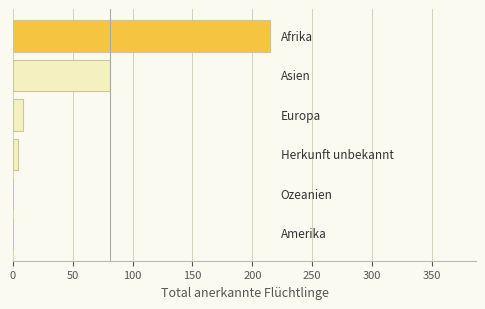

What is the average value?

51